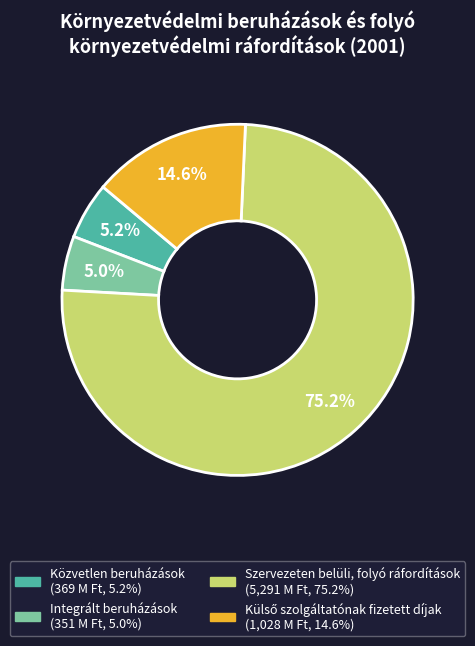

Which has a higher value, Szervezeten belüli, folyó ráfordítások or Közvetlen beruházások?

Szervezeten belüli, folyó ráfordítások